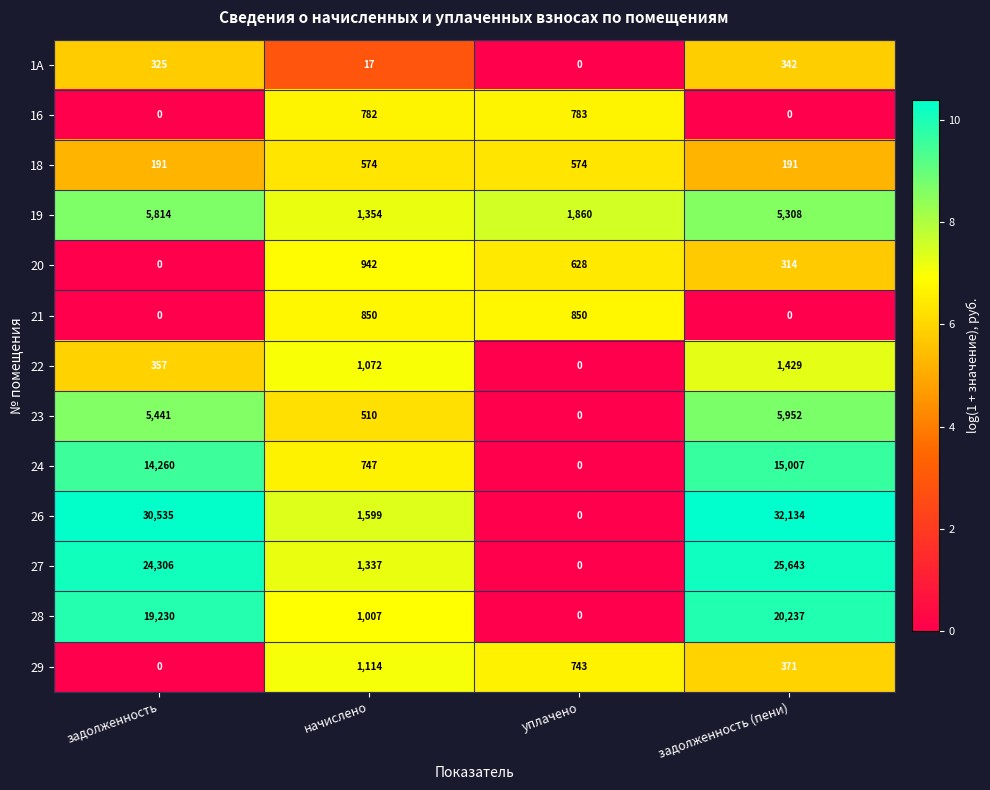

Is it true that 21 equals 1456 at начислено?

False